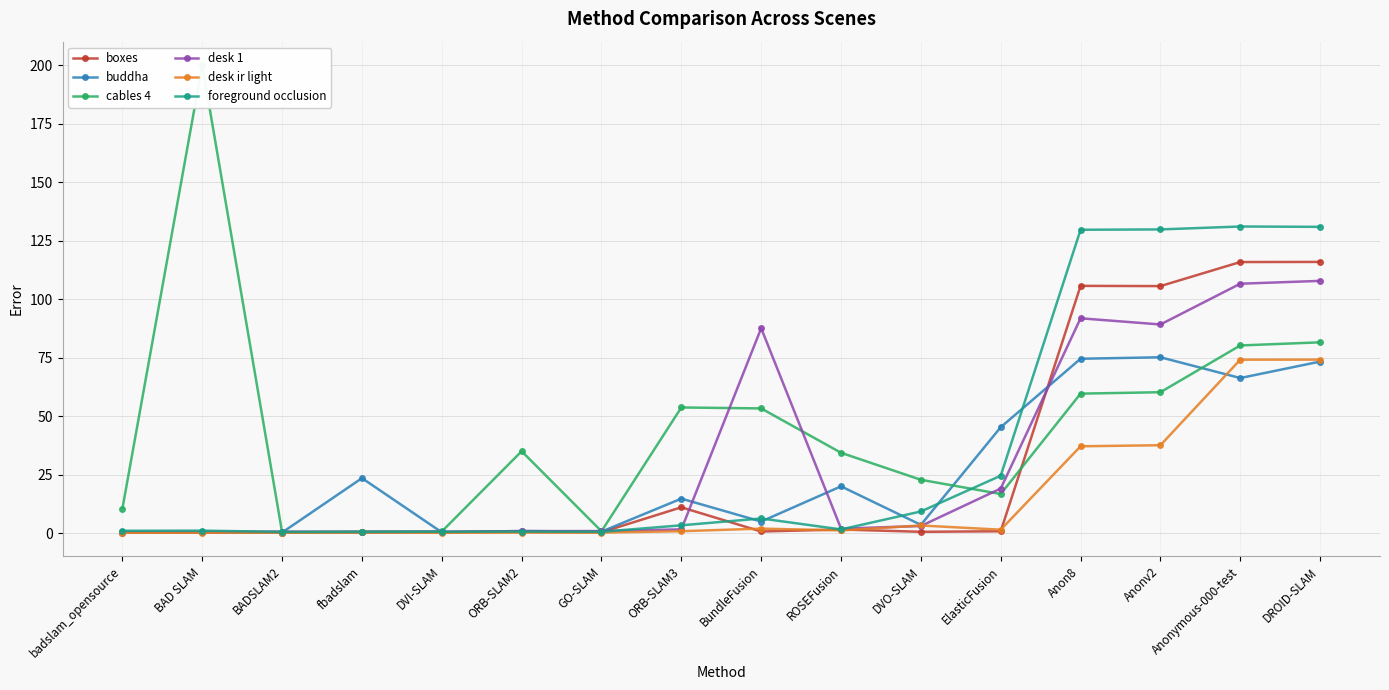

List the labels in order of desk ir light value, largest first.

DROID-SLAM, Anonymous-000-test, Anonv2, Anon8, DVO-SLAM, BundleFusion, ElasticFusion, ROSEFusion, ORB-SLAM3, fbadslam, ORB-SLAM2, GO-SLAM, BADSLAM2, DVI-SLAM, BAD SLAM, badslam_opensource